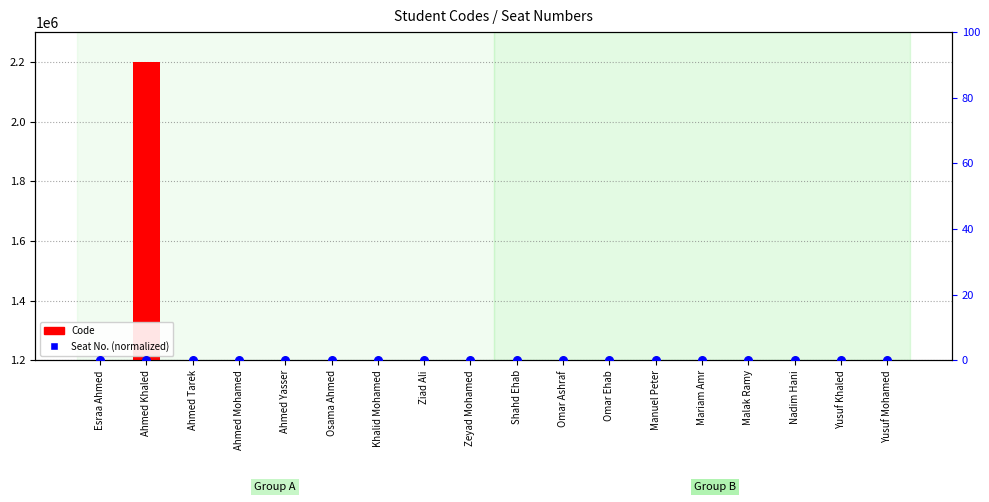

Which series contains the lowest Y value?

Seat No. (normalized)